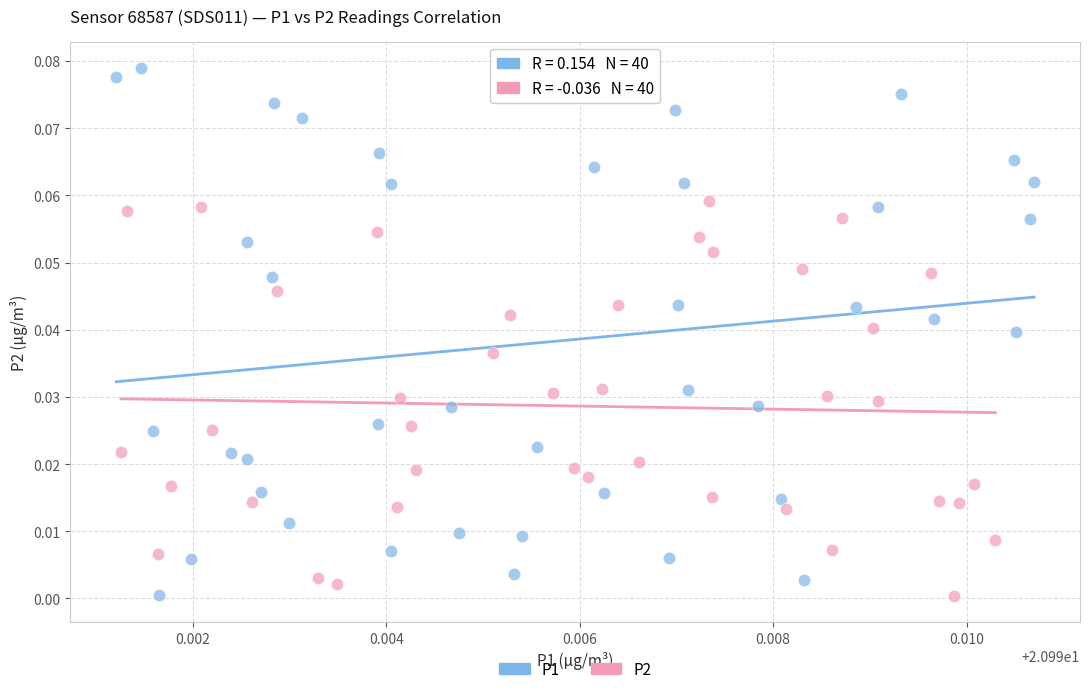

Which series reaches the maximum Y coordinate?

P1